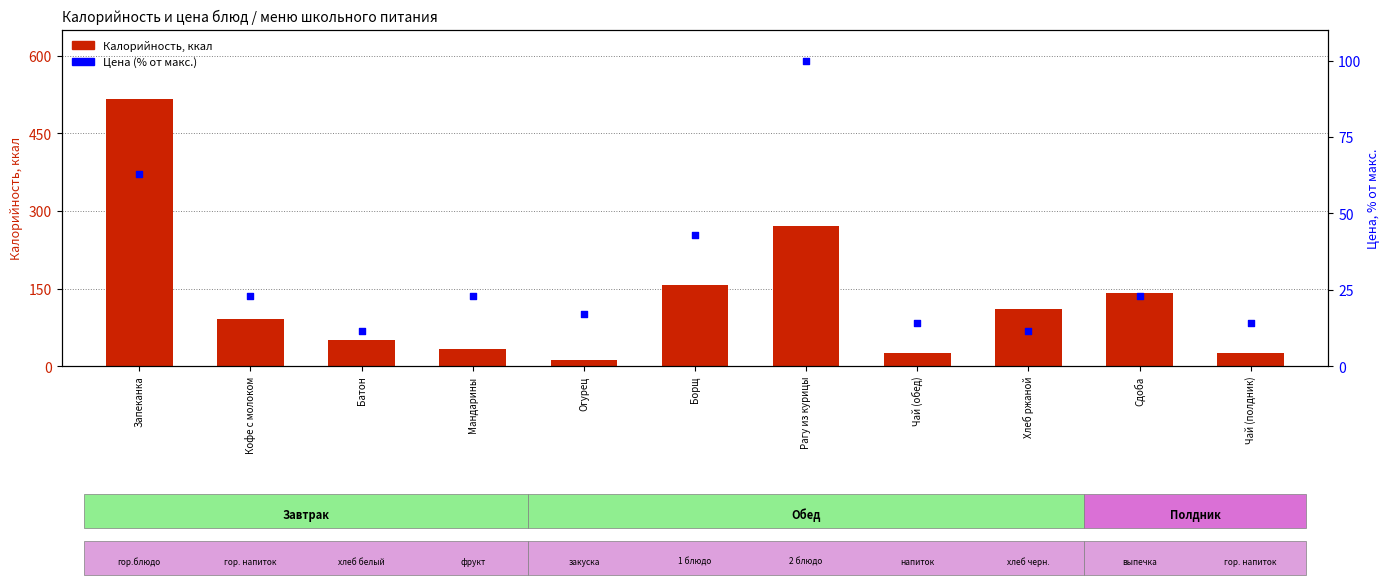

Which series contains the highest Y value?

Калорийность